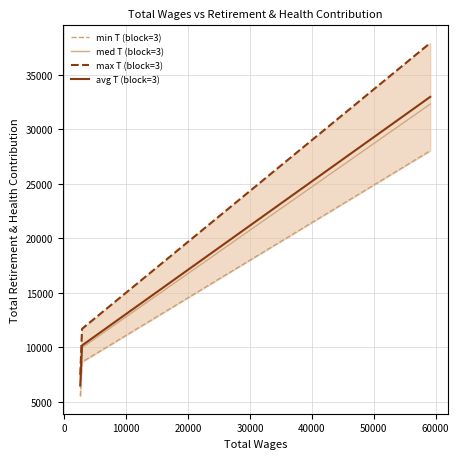

What is the sum of the values at 2824.0 and 2824.0?

14364